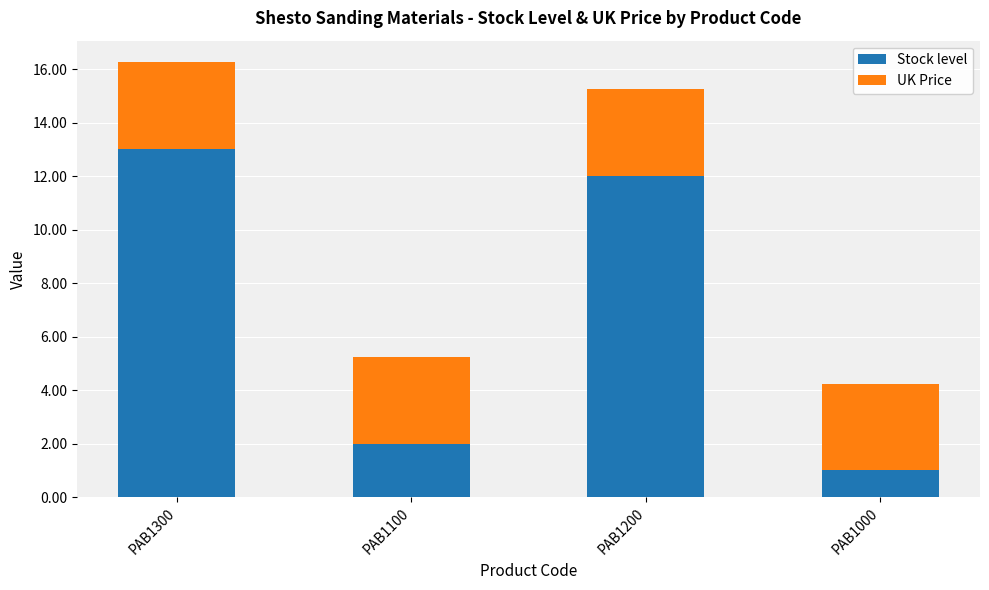

Reading left to right, transcribe the values for Stock level.

PAB1300=13.0	PAB1100=2.0	PAB1200=12.0	PAB1000=1.0